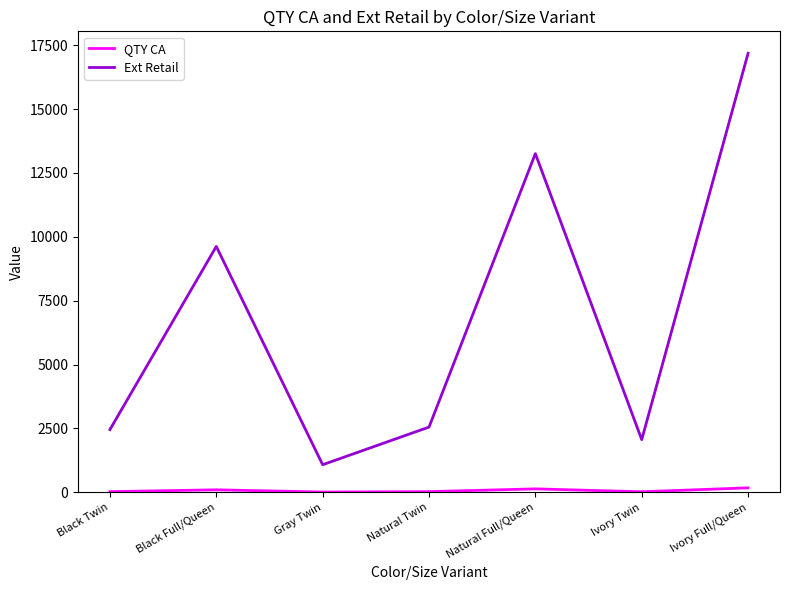

What is the approximate value of Ext Retail at Black Full/Queen?

9621.6